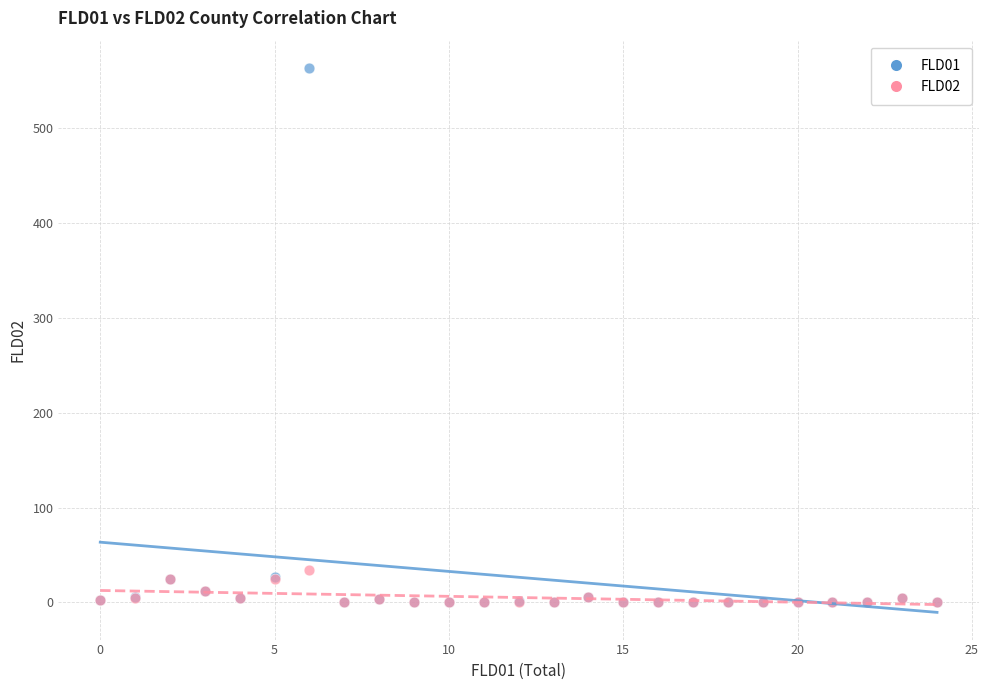

Which series has the largest Y range (max minus min)?

FLD01